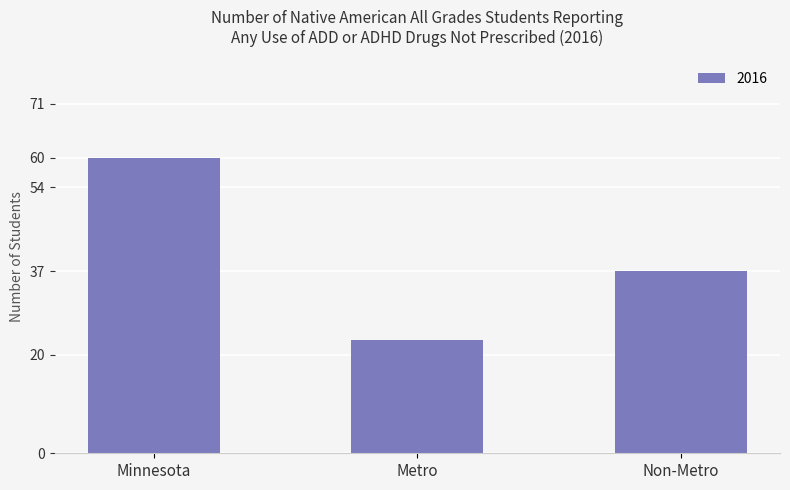

What is the maximum value shown in the chart?

60